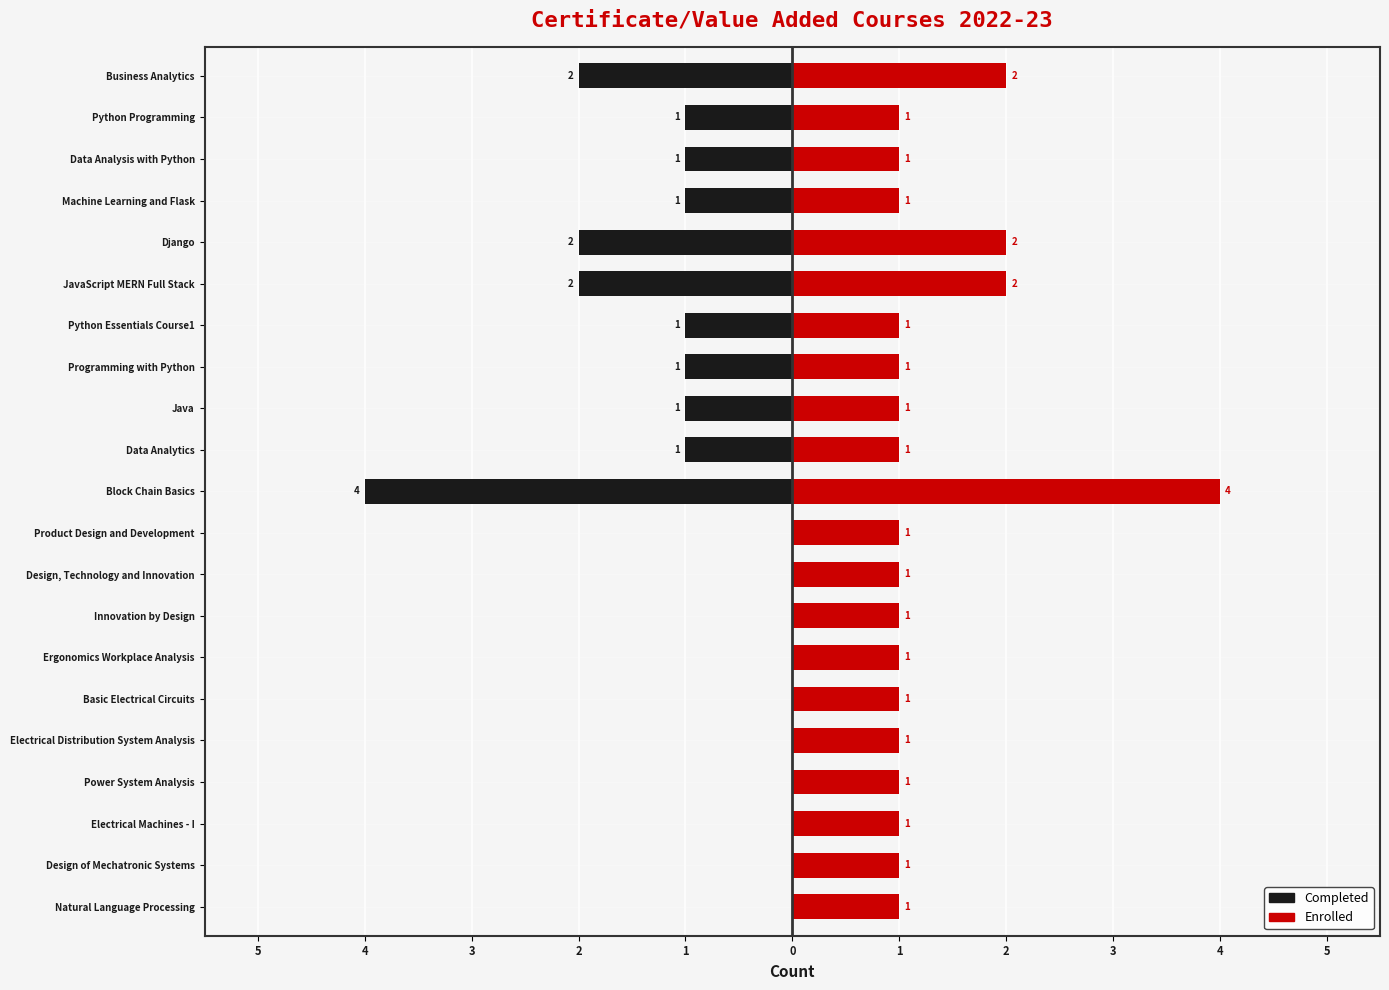

How many data points in Enrolled are above 1?

4